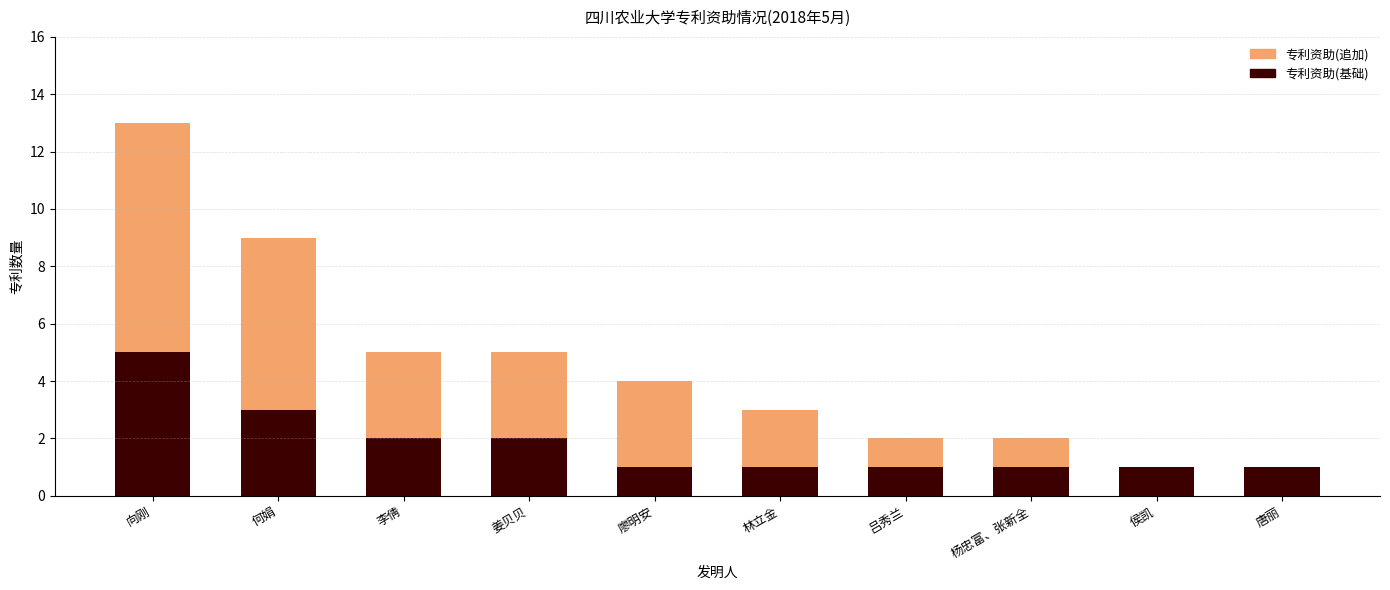

The value of 专利资助(基础) at 何娟 is 3. True or false?

True